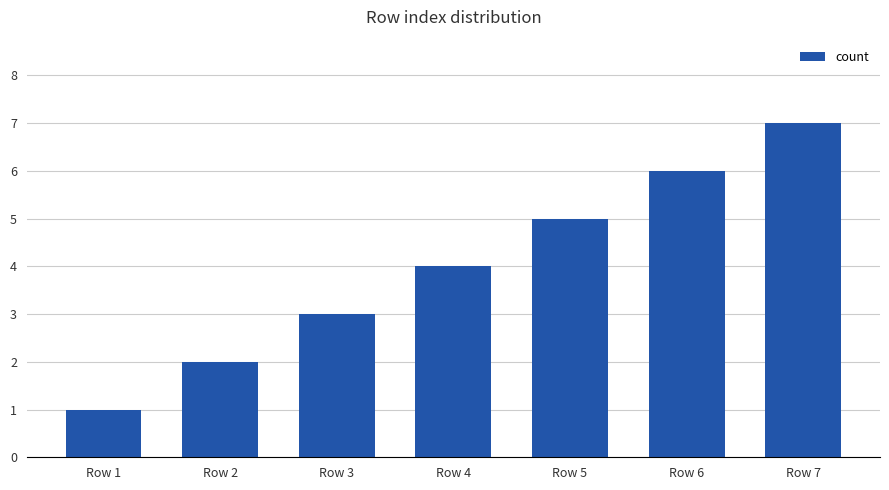

How many data points does each series have?

7